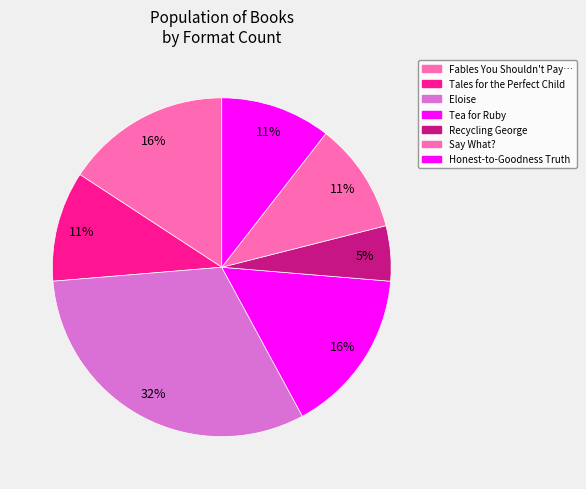

The Honest-to-Goodness Truth slice represents 11% of the pie. True or false?

True